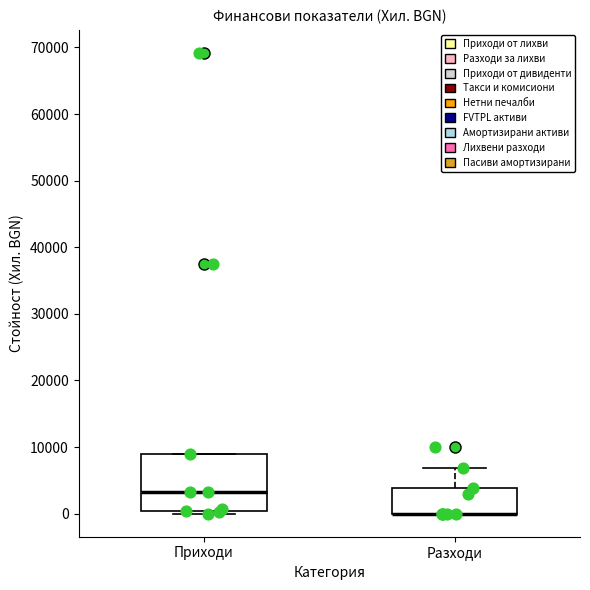

Reading left to right, transcribe this box plot: for each box, give where its median line is, the range the box spans, and where its two whiskers end, as read against the y-axis. The values are not printed on the chart, so give them approximately, as read against the axis.

Приходи: median 3000, box 0 to 9000, whiskers 0 (just below the box's lower edge) to 9000
Разходи: median 0 (drawn on the box's lower edge), box 0 to 4000, whiskers 0 to 7000